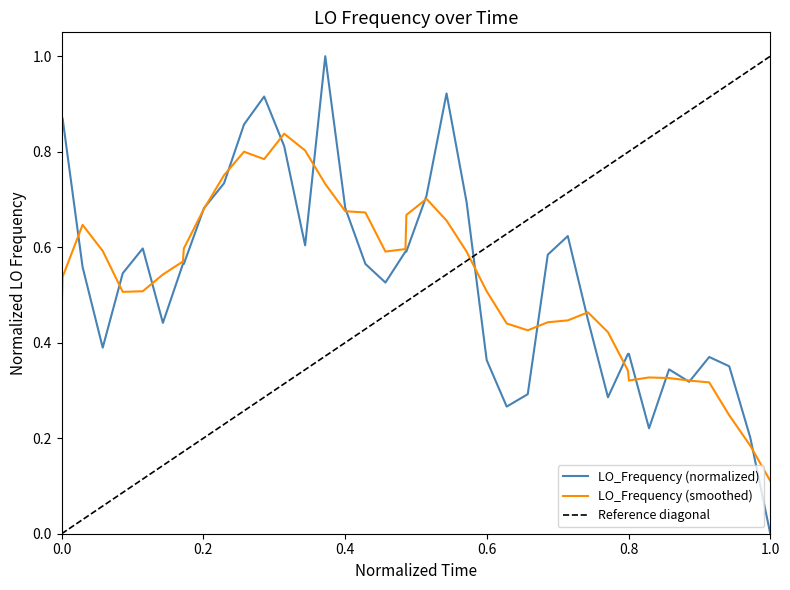

At which label does LO_Frequency (smoothed) reach its minimum?

1.0